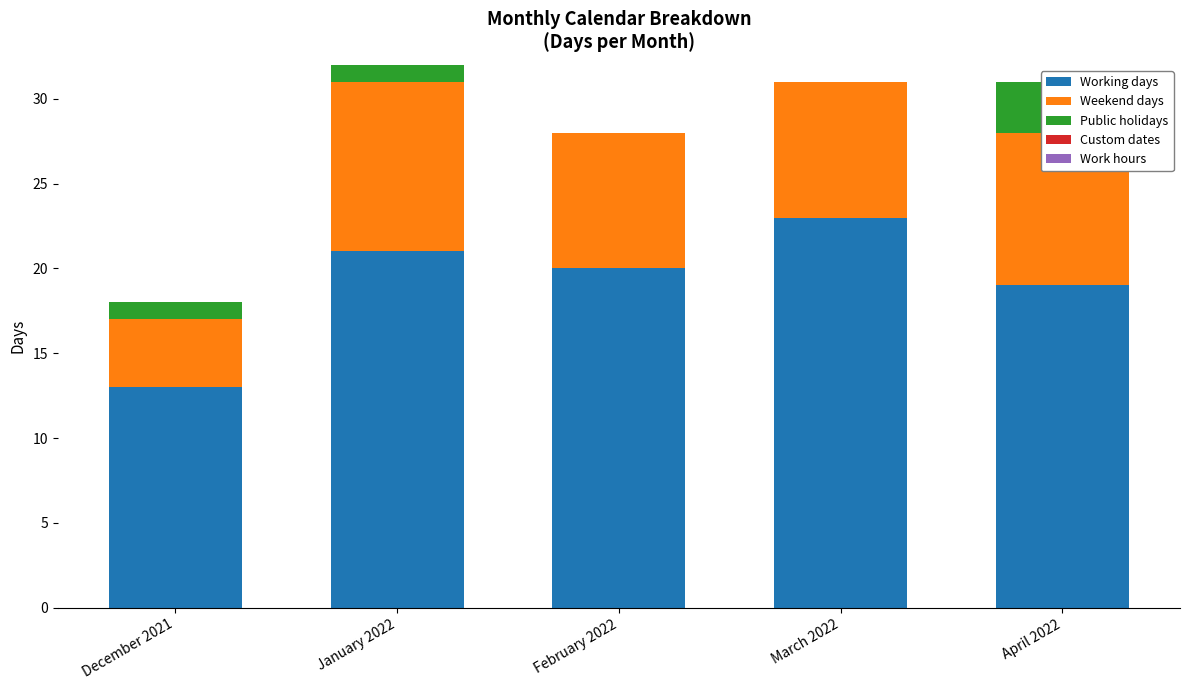

What is the spread (max minus min) of values at January 2022?

21